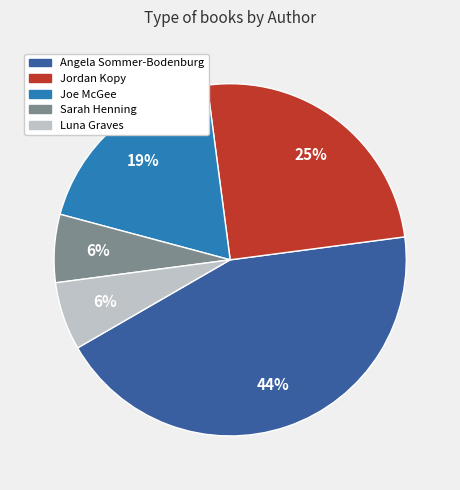

Is there any slice that represents more than half of the pie?

No